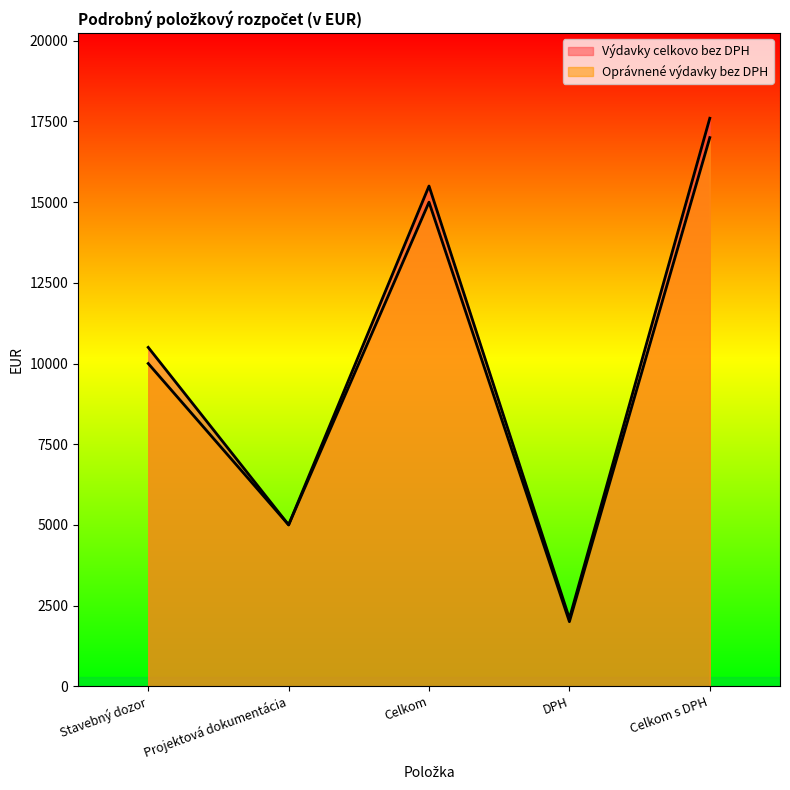

What is the difference between the second highest and minimum values in the Oprávnené výdavky bez DPH series?

13000